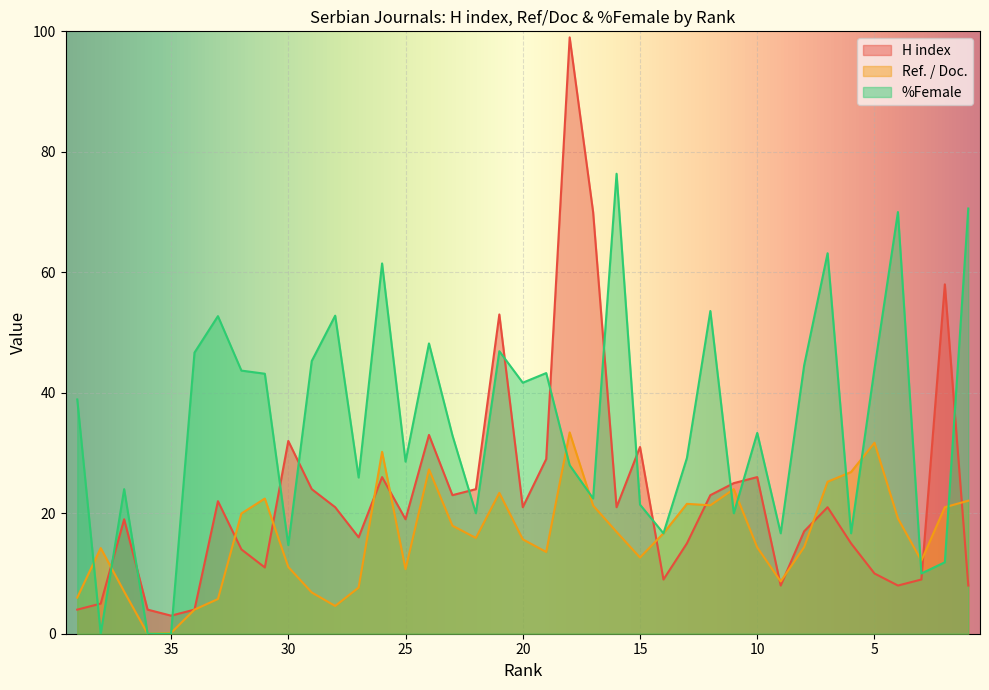

At which label does %Female reach its minimum?

38